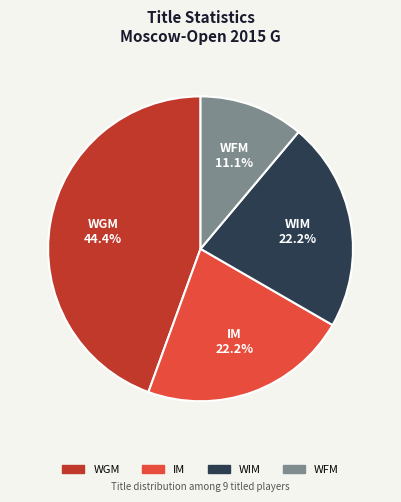

Is it true that IM is 12% of the pie?

False